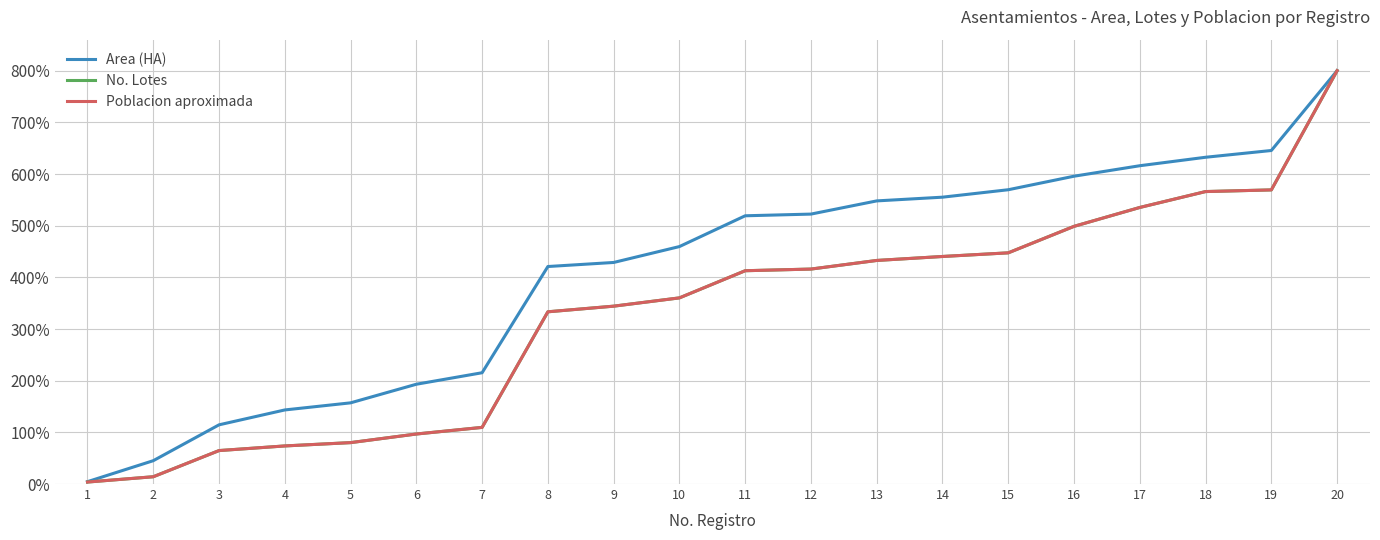

At which label does No. Lotes first exceed 412?

11